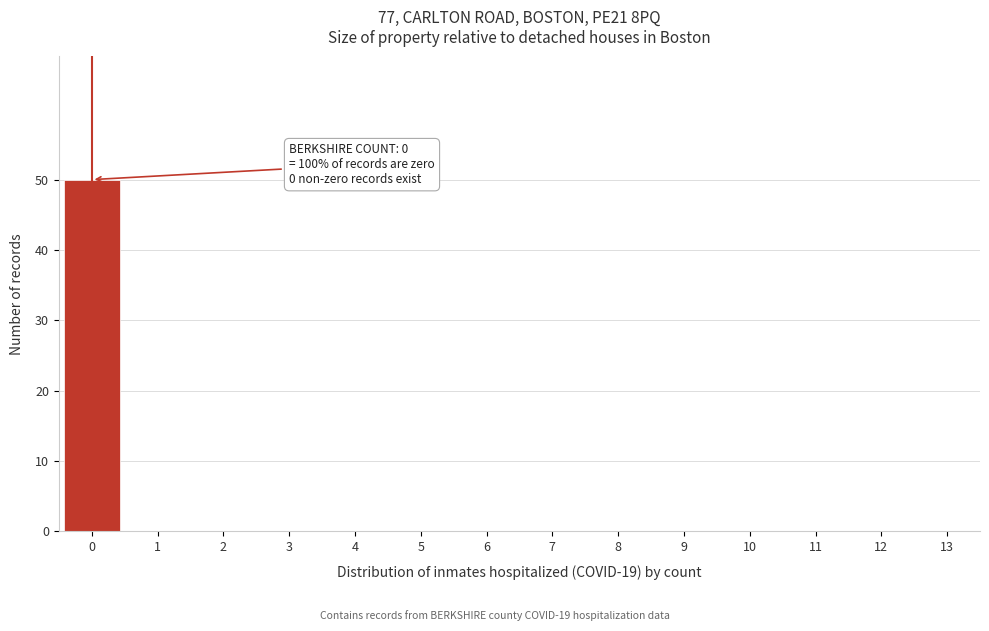

Reading left to right, list all the values displayed in this chart.

0=50	1=0	2=0	3=0	4=0	5=0	6=0	7=0	8=0	9=0	10=0	11=0	12=0	13=0